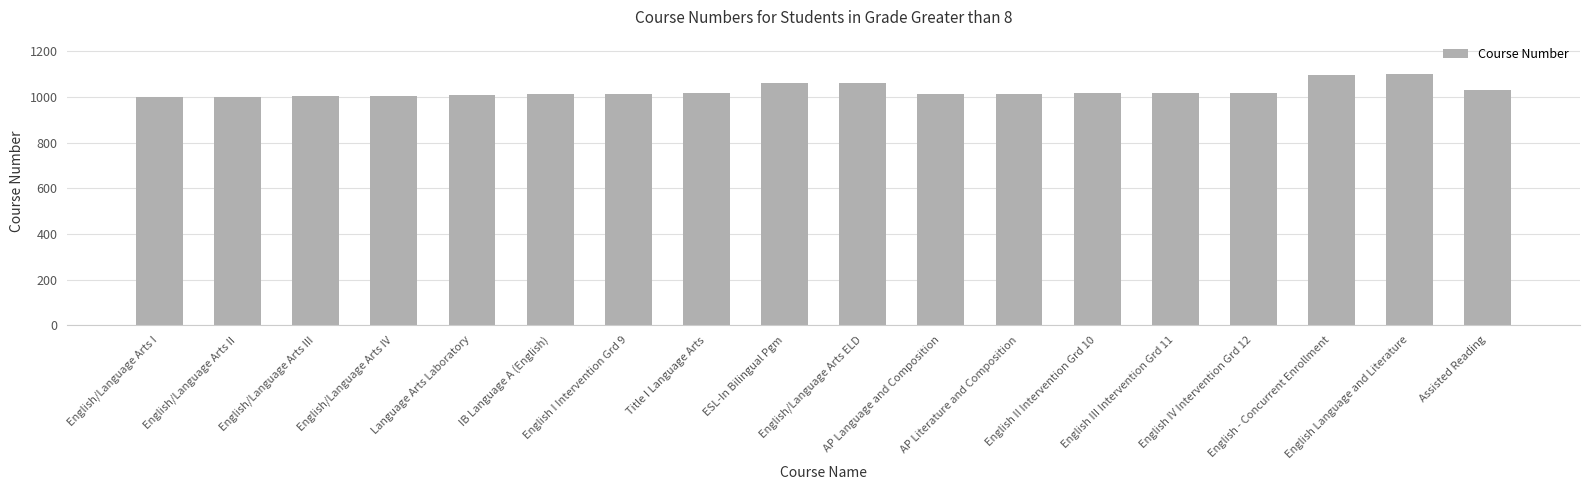

What is the sum of all values?

18497